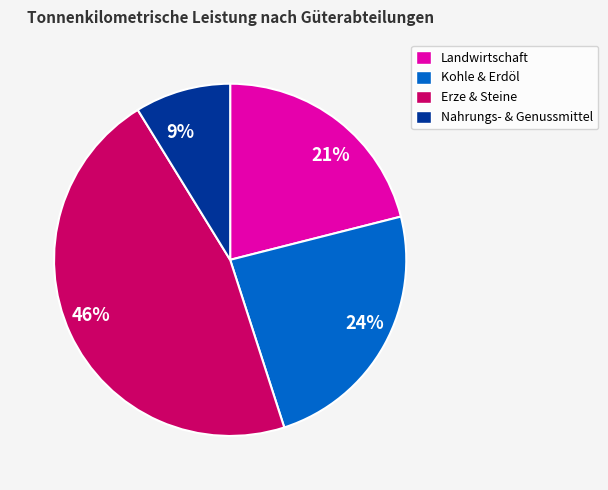

Is 24% the majority of the pie?

No